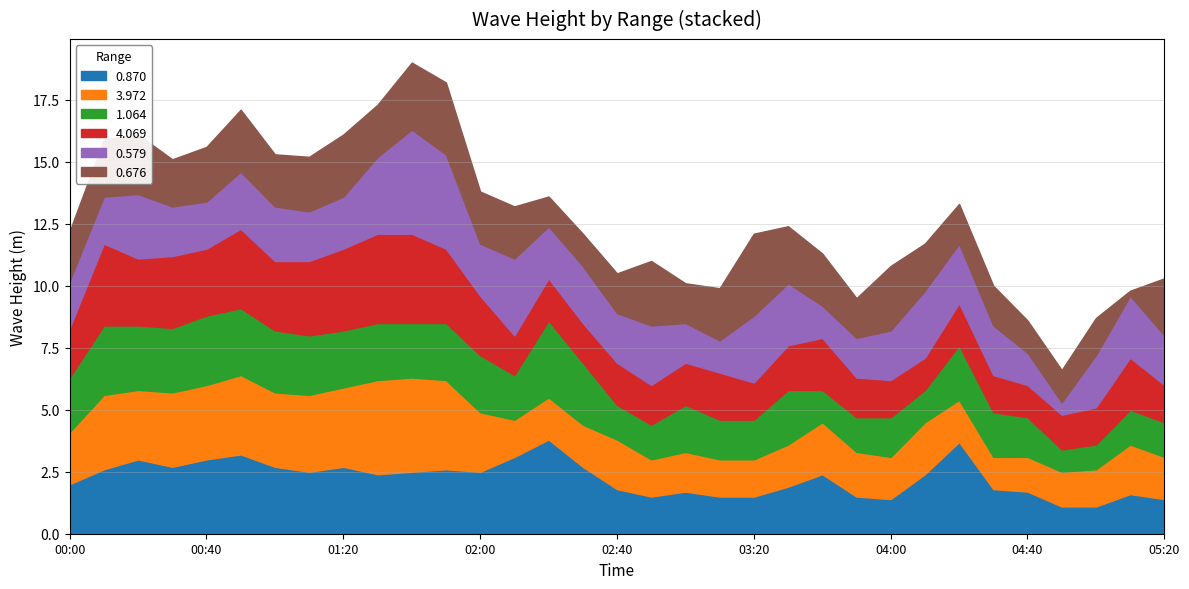

Between 01:10 and 04:00, which series saw the biggest shift?

4.069